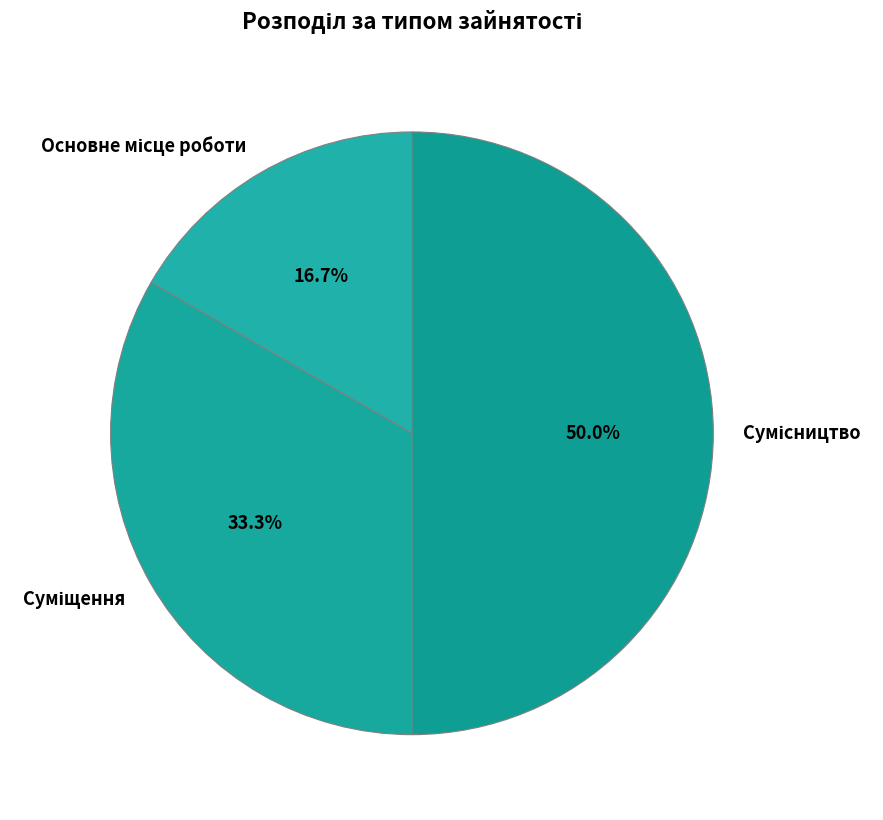

Count the number of slices in the pie.

3